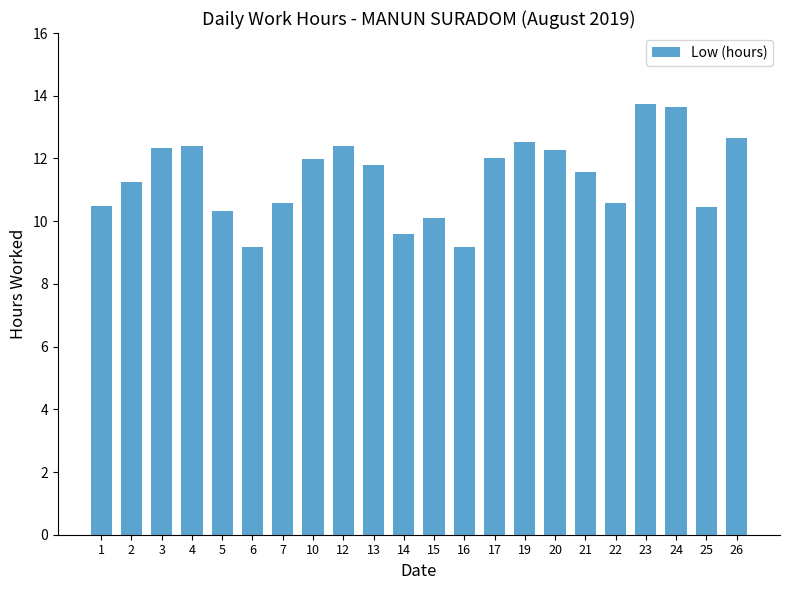

What is the minimum value shown in the chart?

9.2